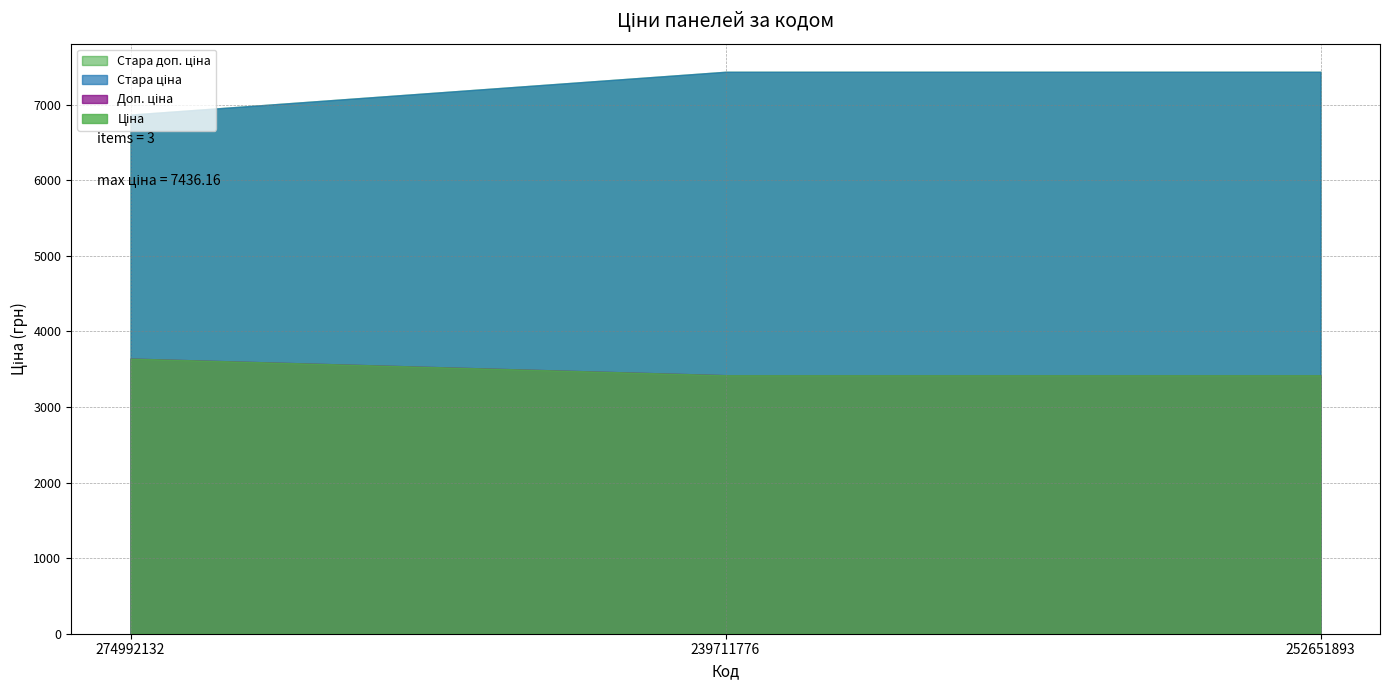

What is the smallest value displayed?

3420.6